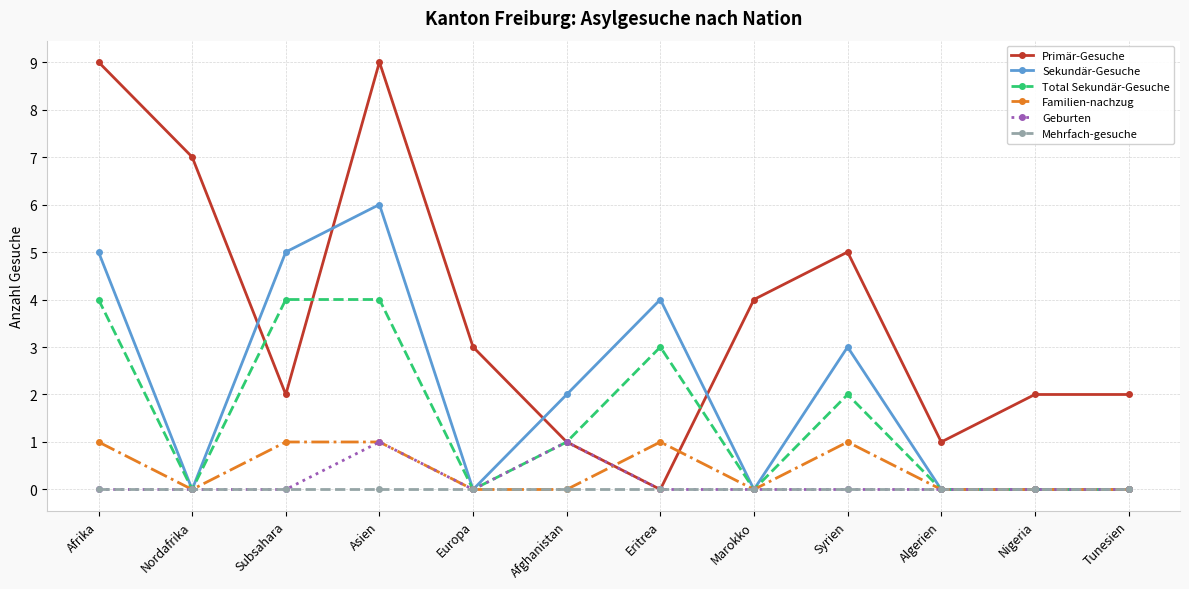

What is the value of the Sekundär-Gesuche point at the 7th from the left?

4